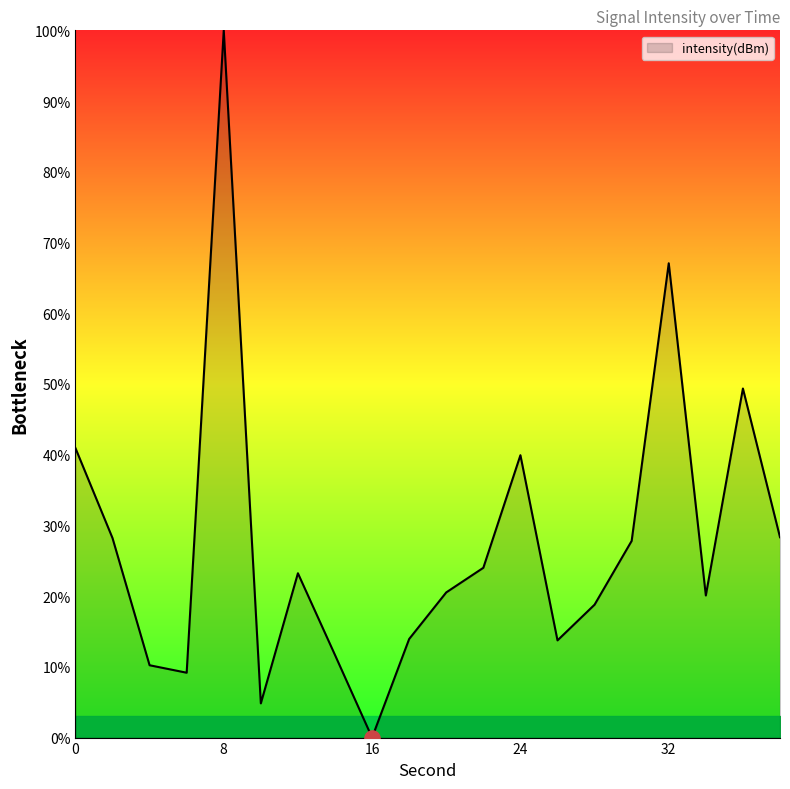

What is the greatest value displayed?

100.0